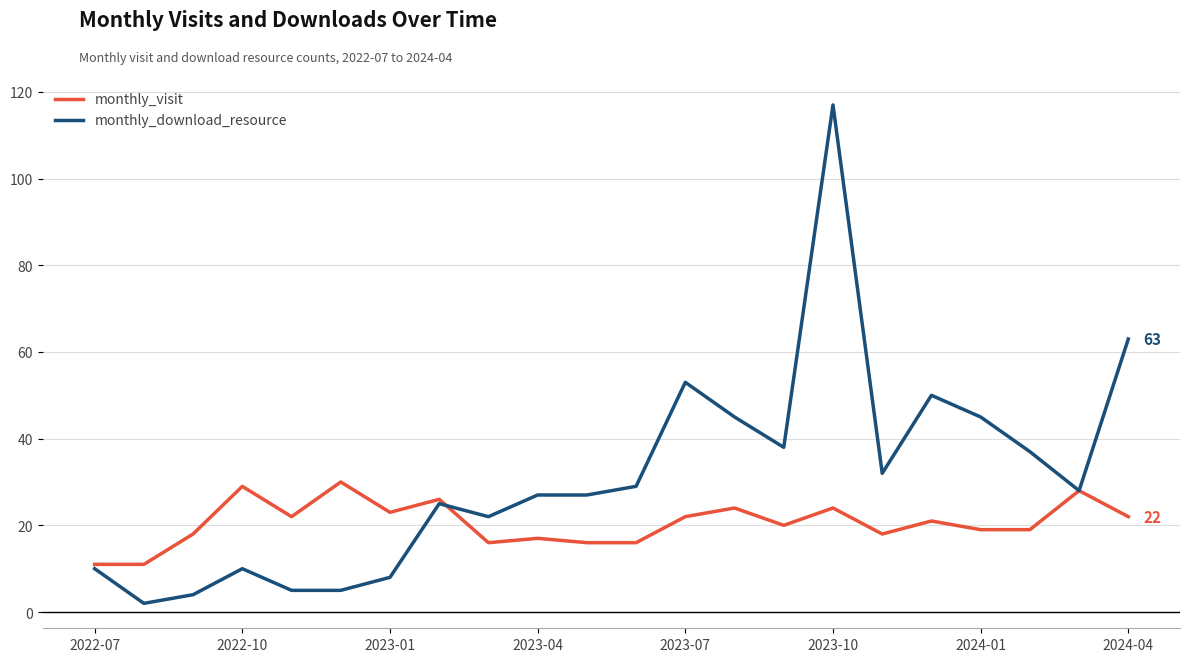

What is the average value of the monthly_download_resource series?

31